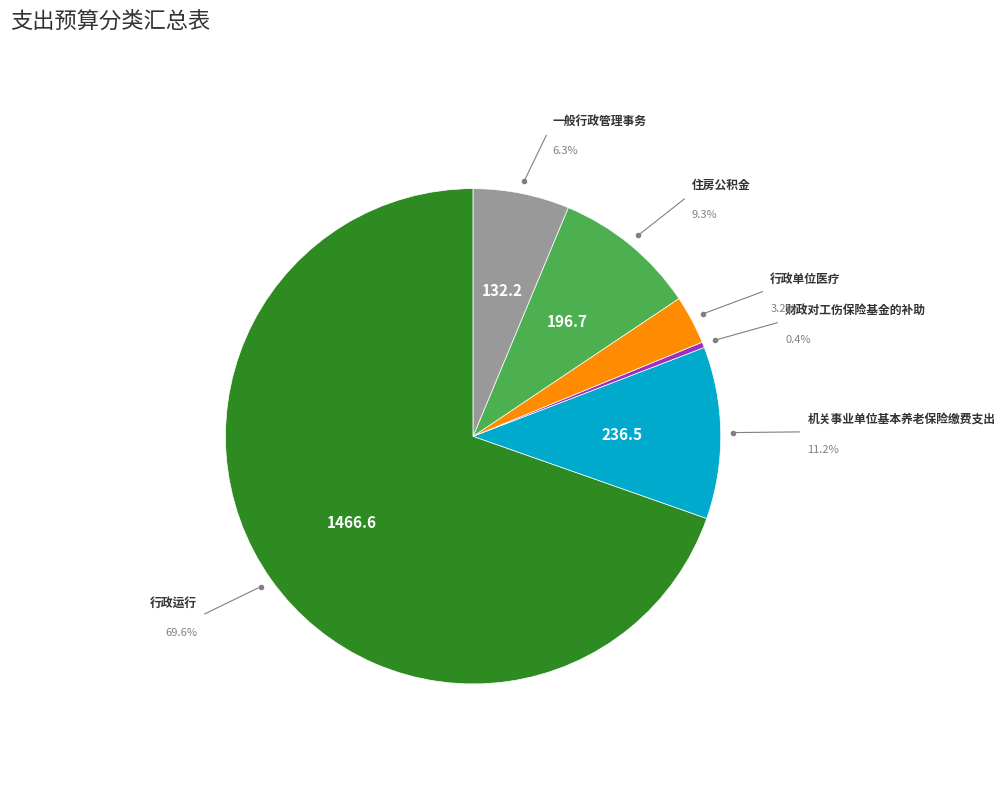

Rank the categories by value from lowest to highest.

财政对工伤保险基金的补助, 行政单位医疗, 一般行政管理事务, 住房公积金, 机关事业单位基本养老保险缴费支出, 行政运行